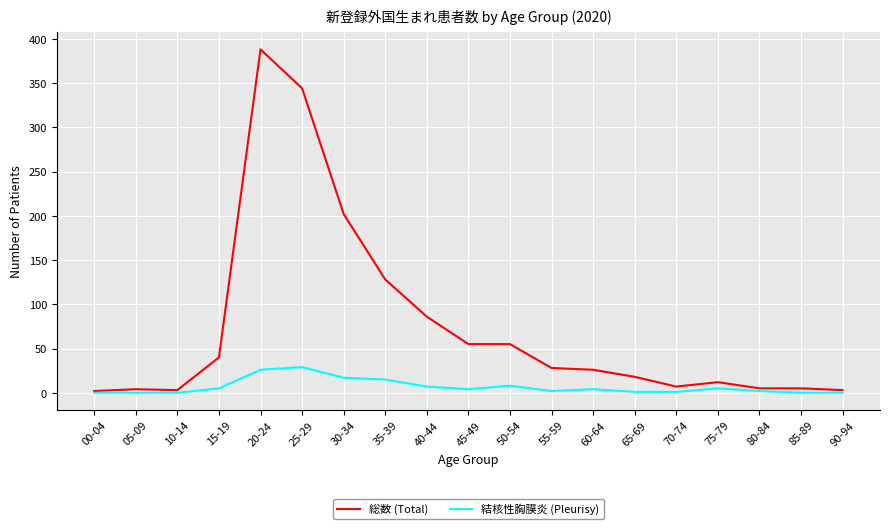

At which category is the sum across all series the highest?

20-24